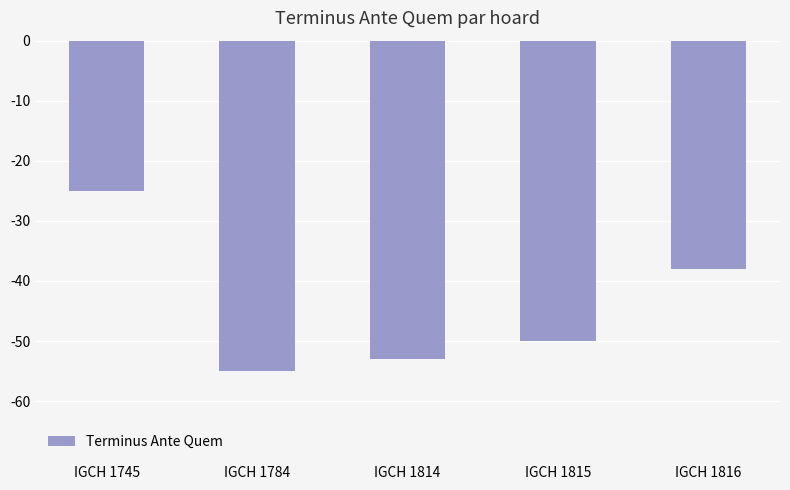

The chart shows a value of -13 at IGCH 1745. True or false?

False